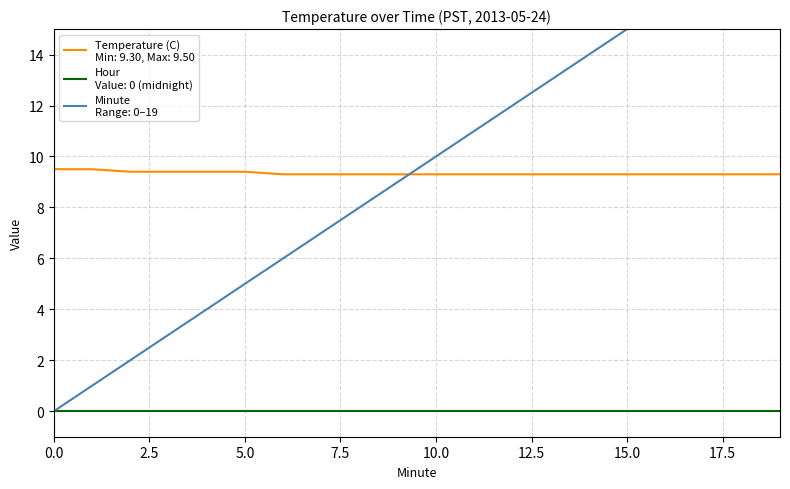

At how many categories does at least one series exceed 0?

20